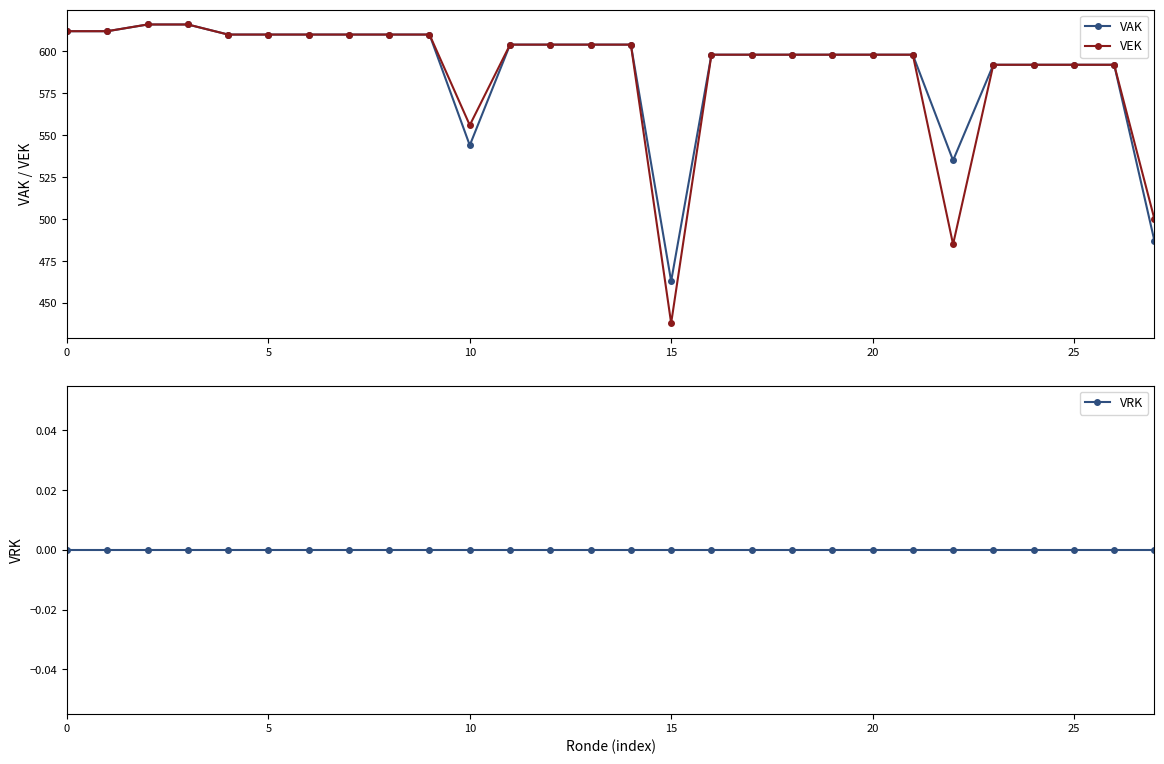

At how many categories does at least one series exceed 318?

28